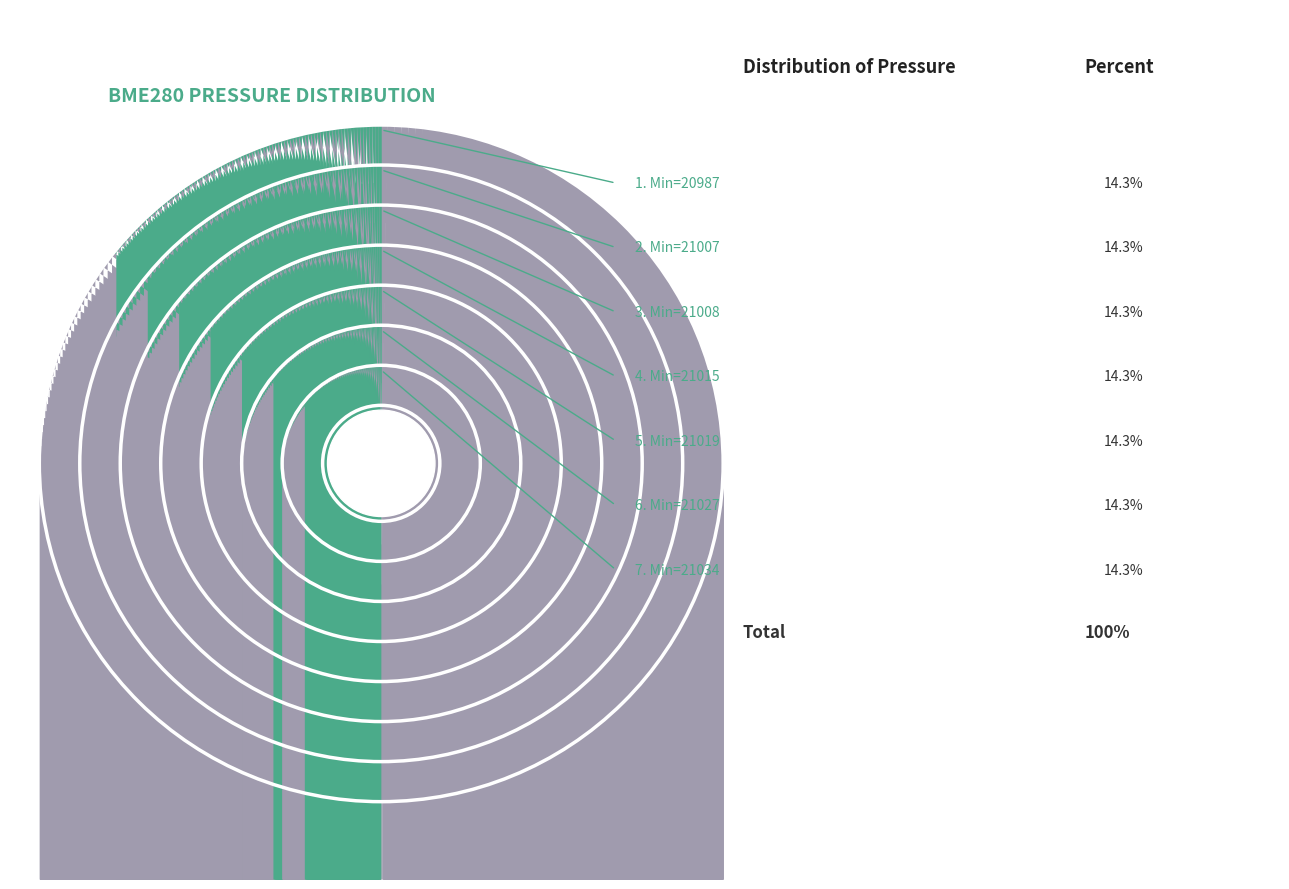

Count the number of slices in the pie.

7